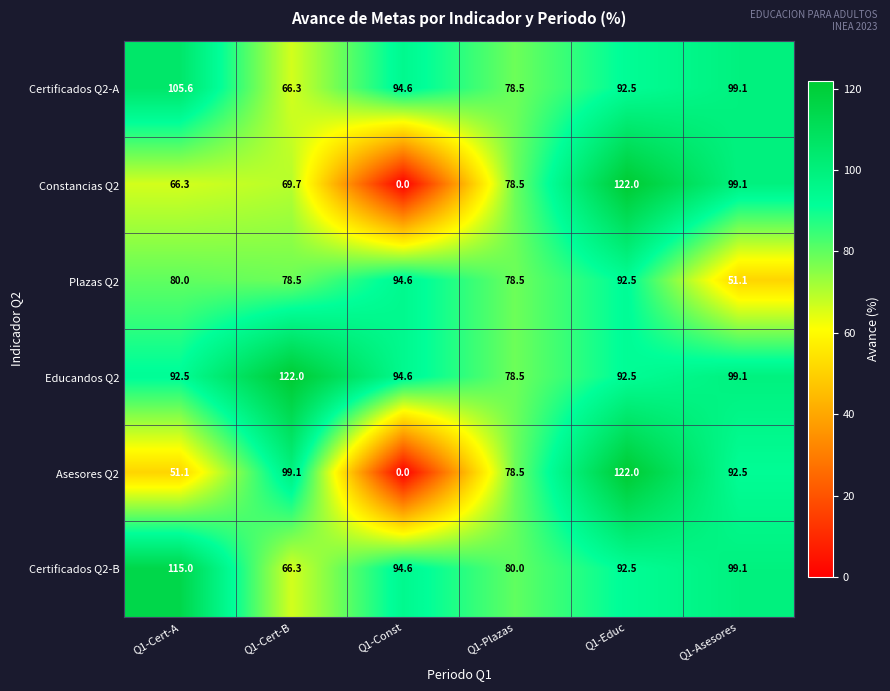

How many values in the Educandos Q2 series are below 94?

3